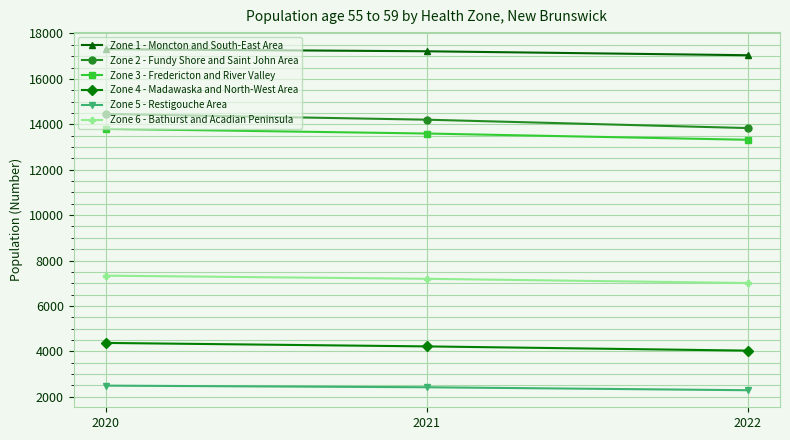

What is the difference between the maximum and second lowest values in the Zone 3 - Fredericton and River Valley series?

206